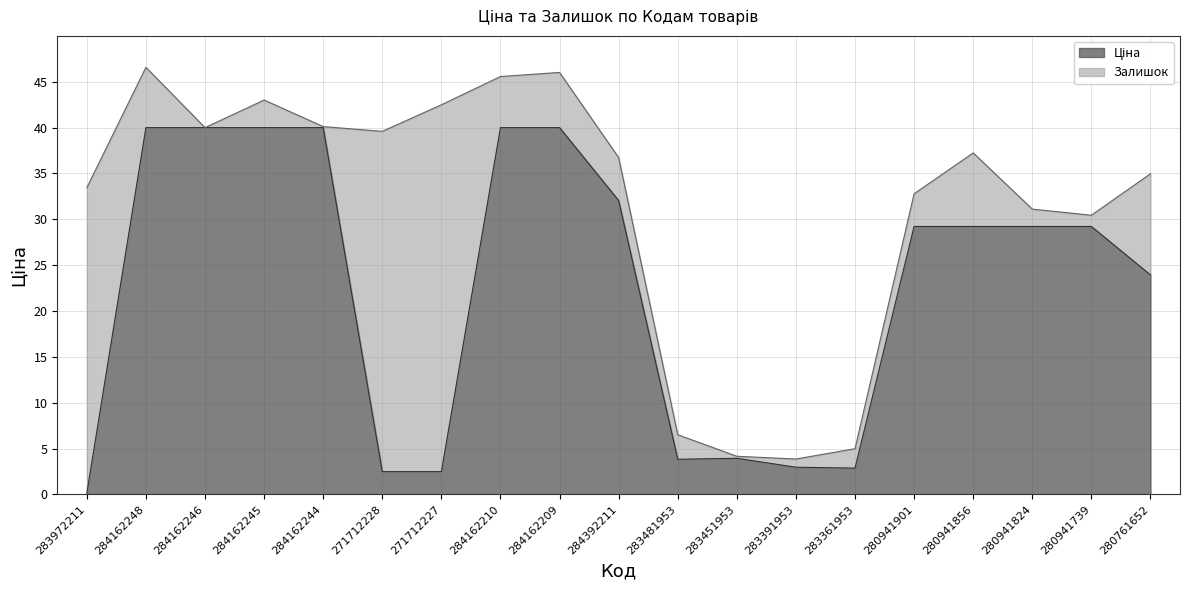

What is the maximum value shown in the chart?

40.0